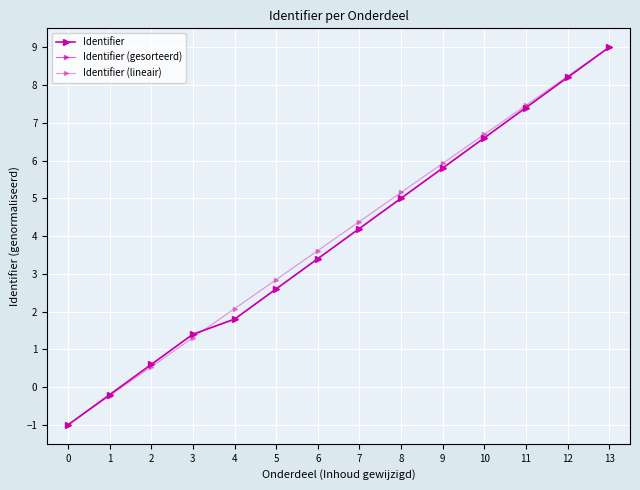

List the labels in order of Identifier (lineair) value, largest first.

13, 12, 11, 10, 9, 8, 7, 6, 5, 4, 3, 2, 1, 0